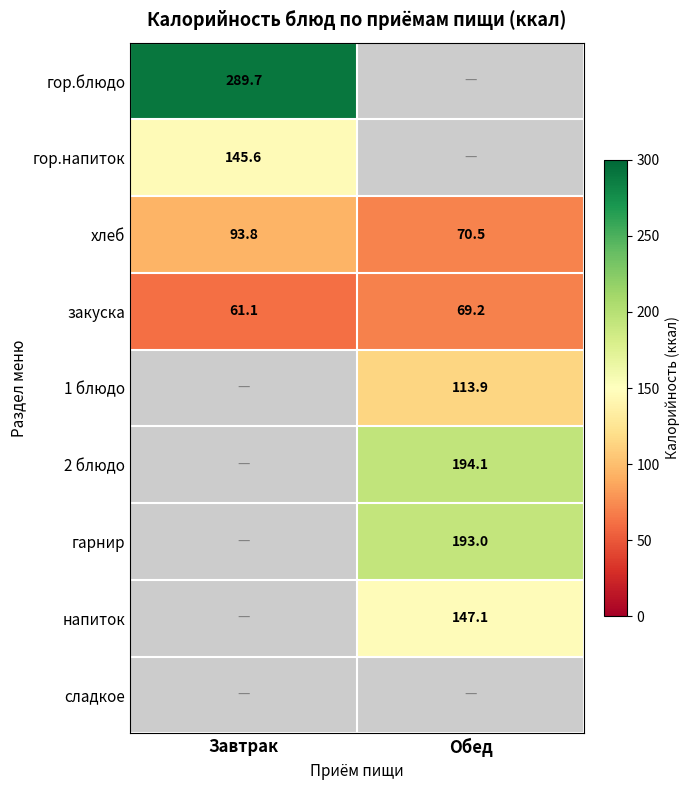

Which has a higher value, Обед or Завтрак?

Завтрак